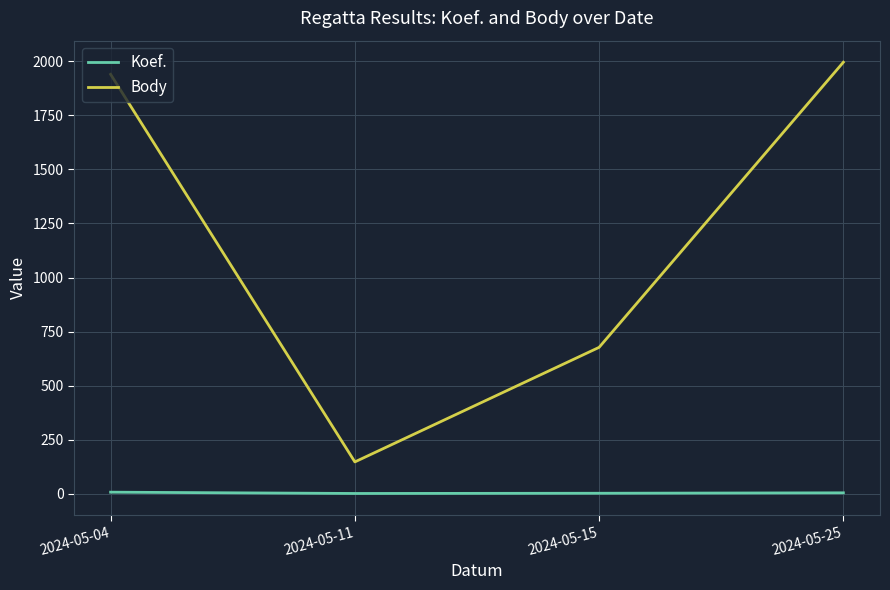

Which series changed the most between 2024-05-04 and 2024-05-15?

Body